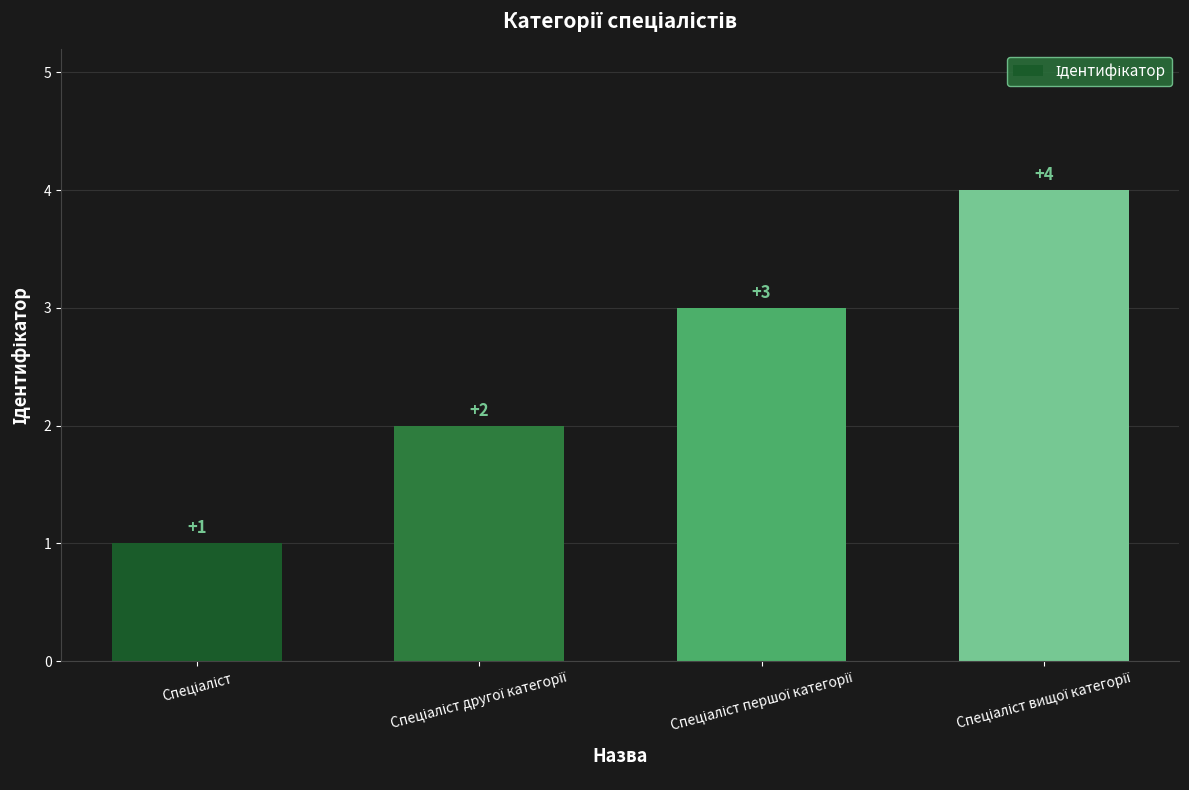

What is the greatest value displayed?

4